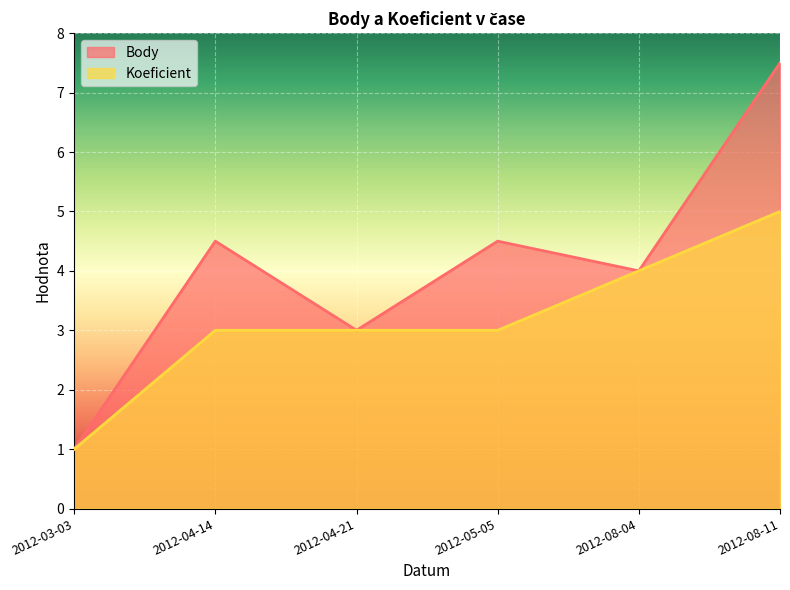

Which series has the largest total across all categories?

Body